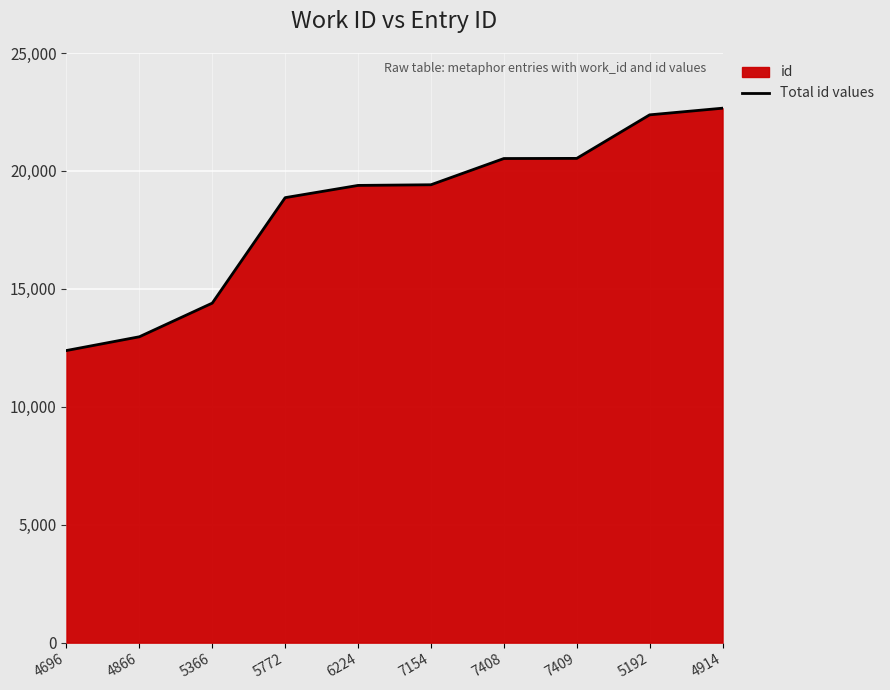

What is the difference between the values at 7154 and 7408?

1112